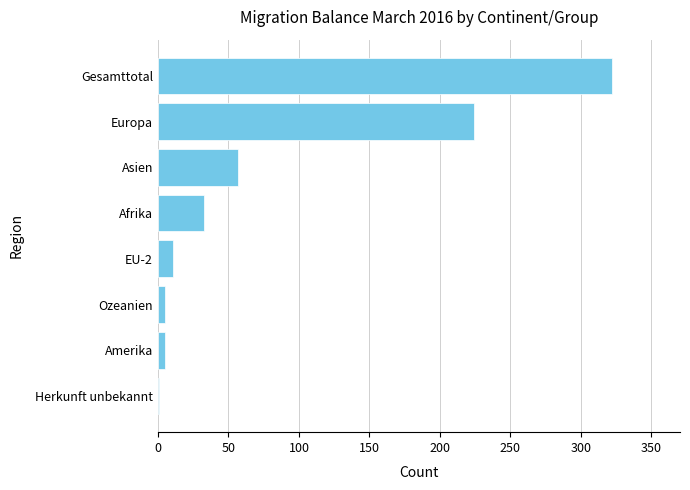

Reading bottom to top, extract all data points from this chart.

Herkunft unbekannt=1	Amerika=5	Ozeanien=5	EU-2=11	Afrika=33	Asien=57	Europa=224	Gesamttotal=322